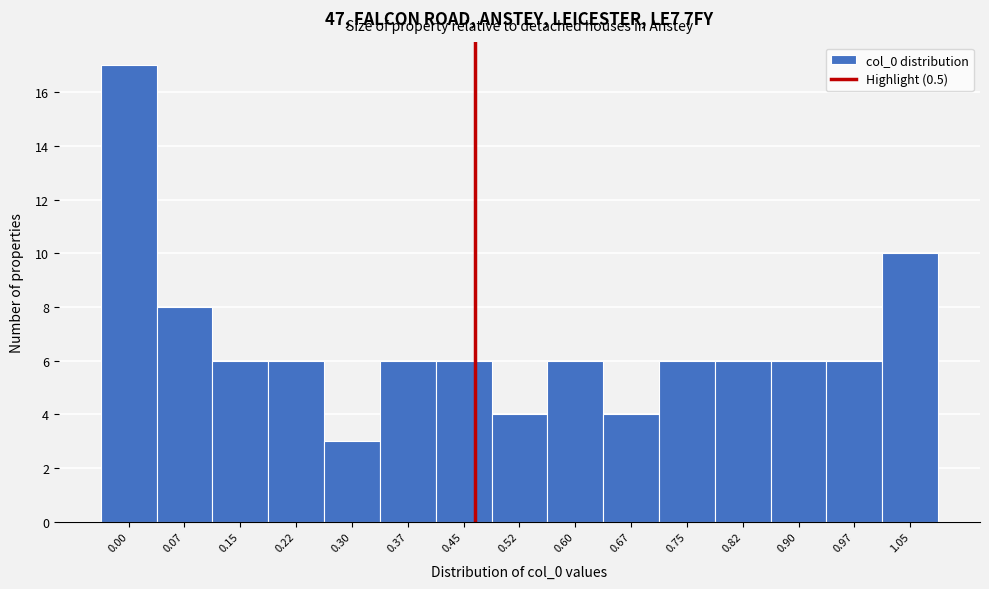

Reading left to right, extract all data points from this chart.

0.00=17	0.07=8	0.15=6	0.22=6	0.30=3	0.37=6	0.45=6	0.52=4	0.60=6	0.67=4	0.75=6	0.82=6	0.90=6	0.97=6	1.05=10